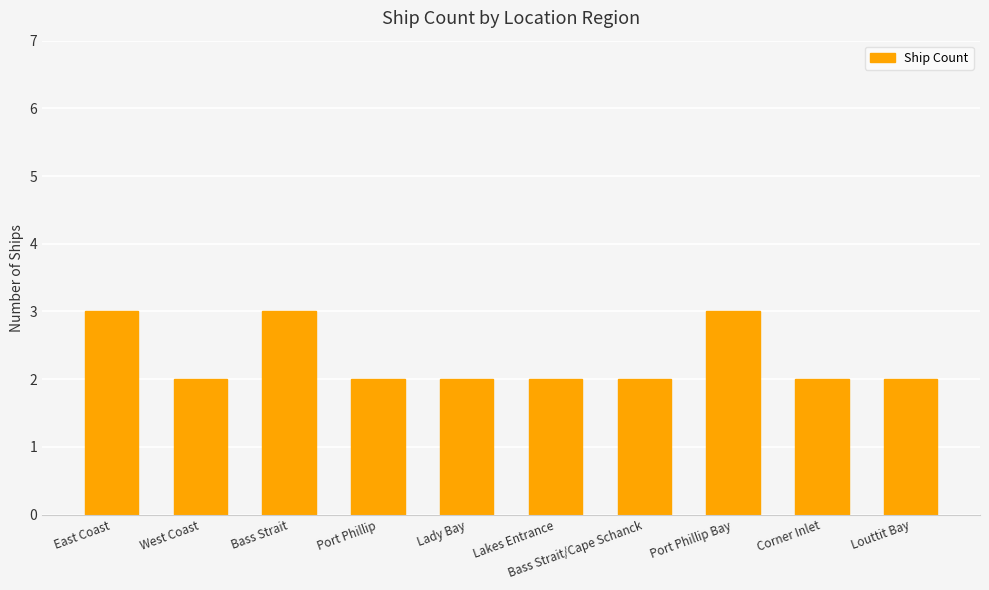

What is the maximum value shown in the chart?

3